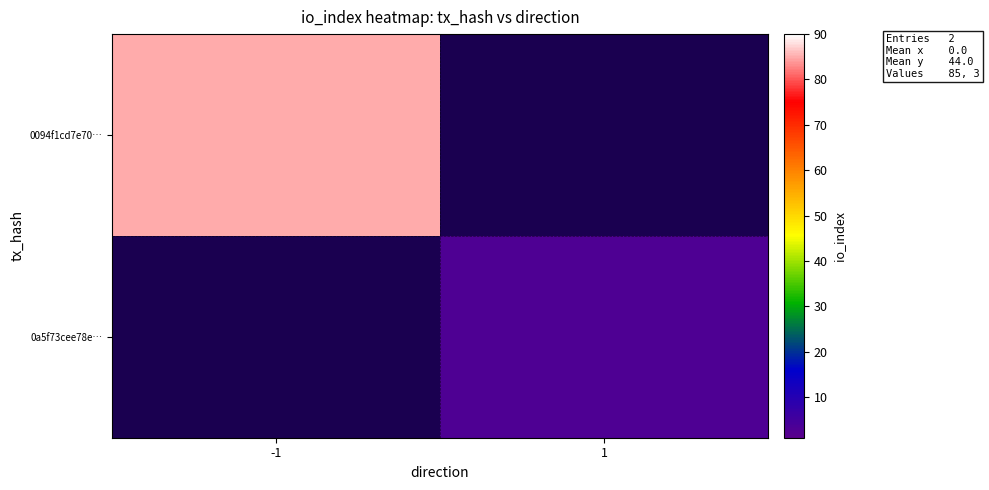

Which category has the lowest value in the 0a5f73cee78e… series?

-1